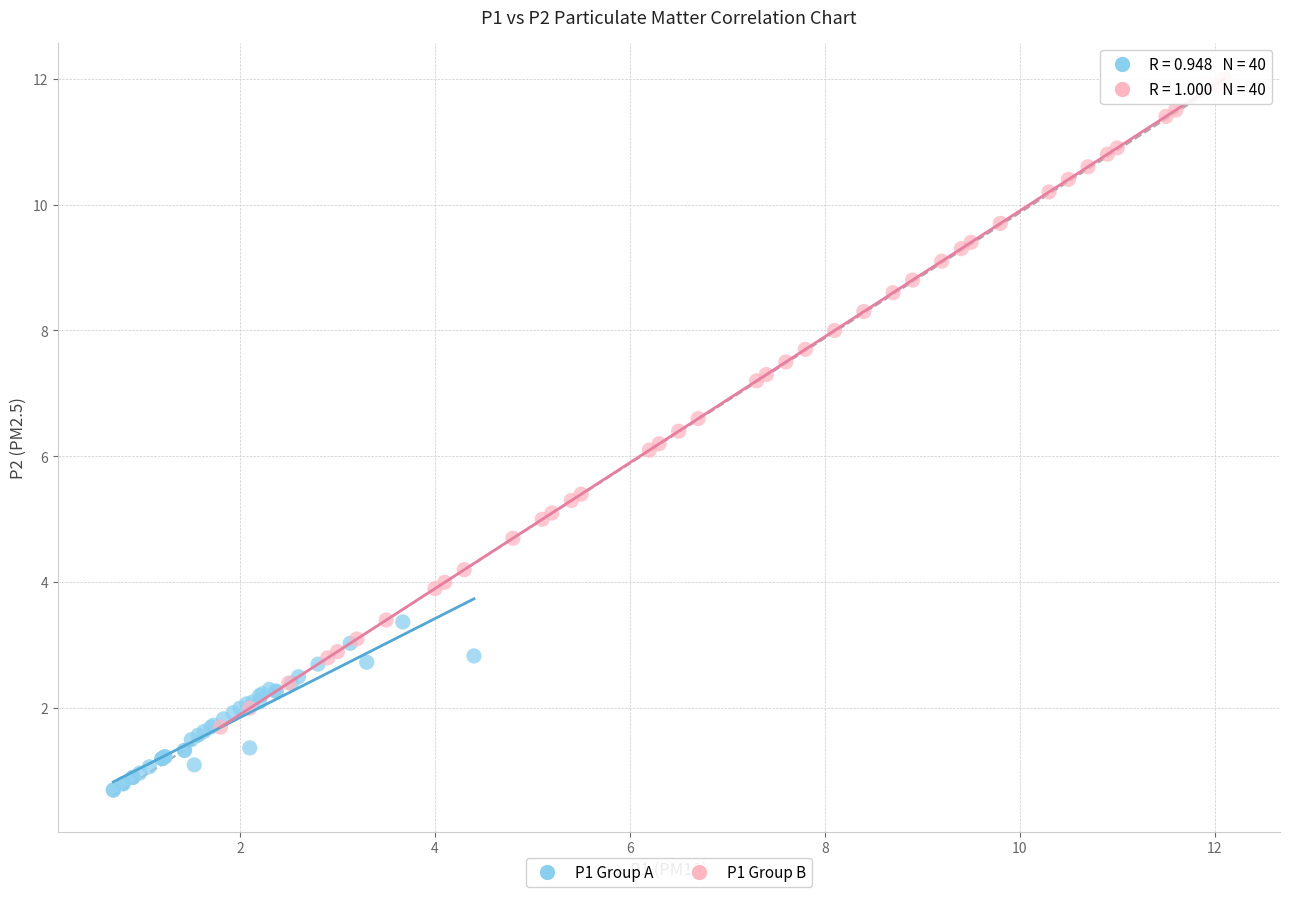

Which series has the largest Y range (max minus min)?

P1 Group B